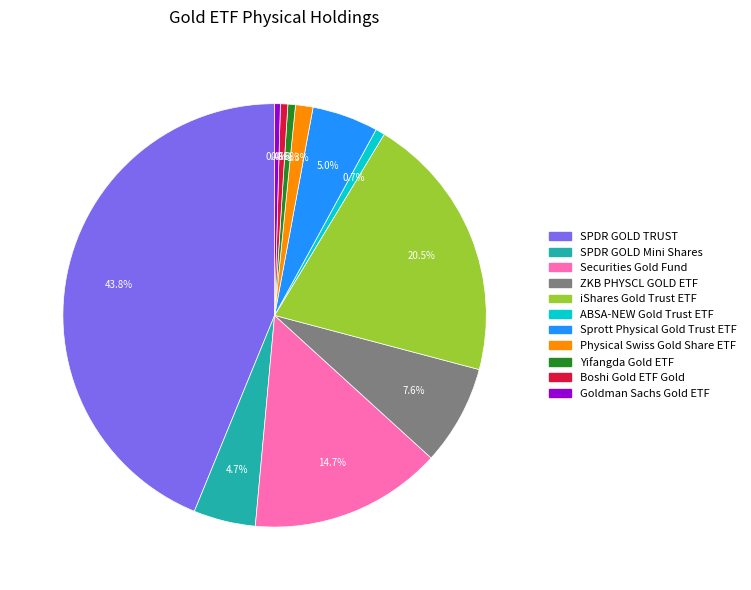

Combined, do iShares Gold Trust ETF and Securities Gold Fund account for over 50%?

No